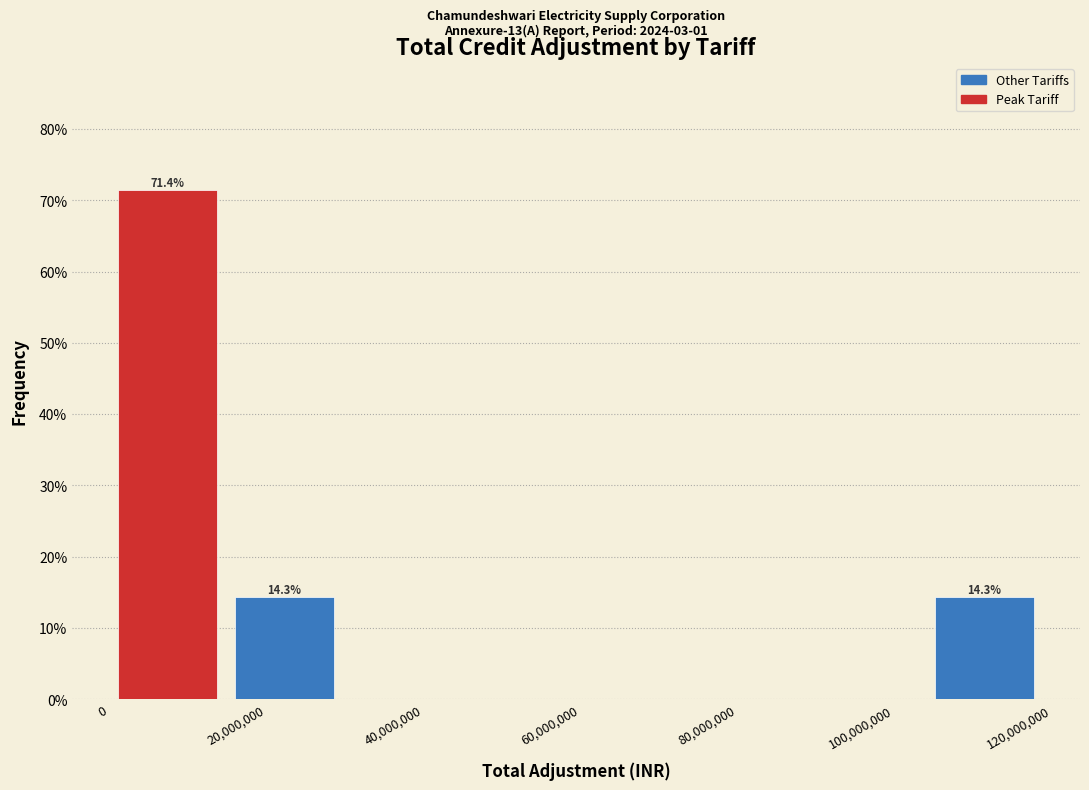

Which range on the x-axis has the tallest bar?

0 to 14000000